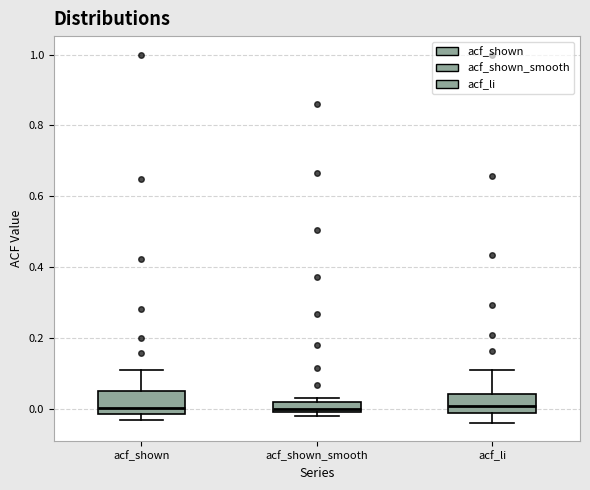

Where is the lower edge of the box for acf_shown on the y-axis? The values are not printed on the chart, so give them approximately, as read against the axis.

-0.02